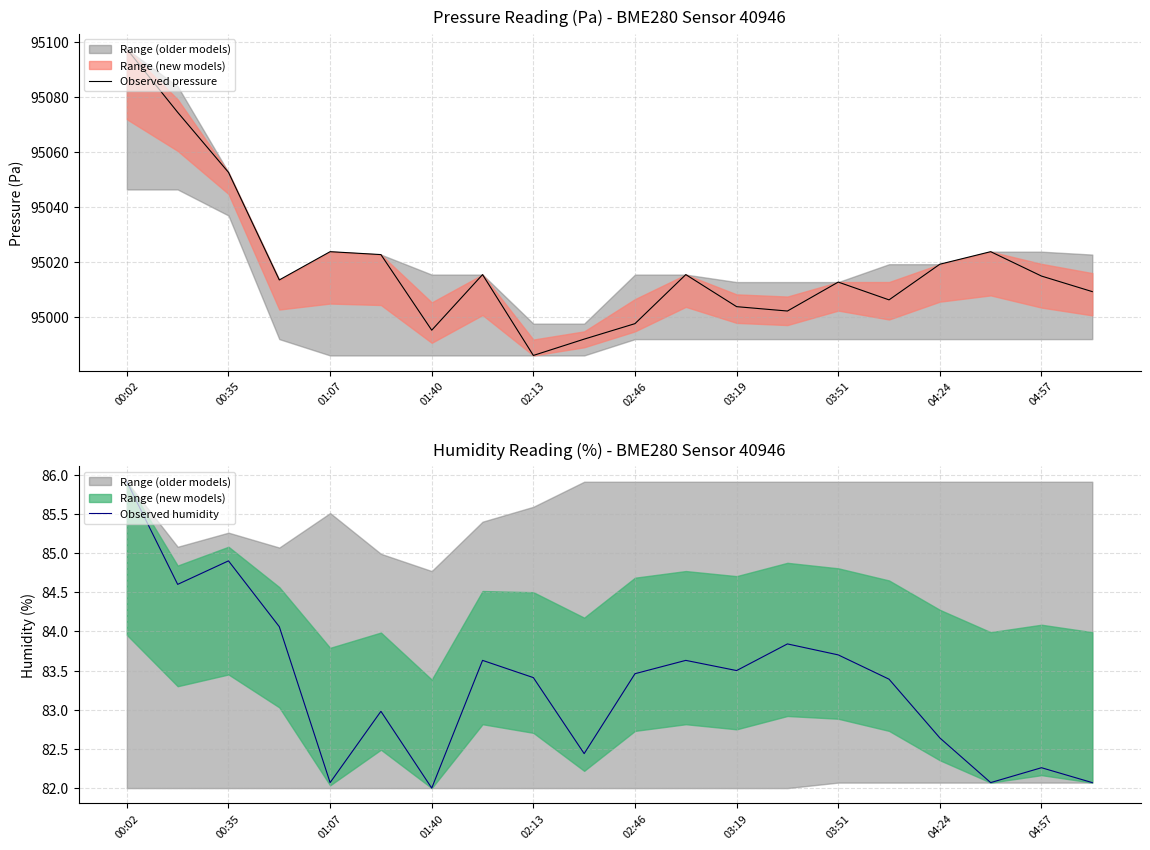

Rank the series by their maximum value, from lowest to highest.

Observed humidity, Observed pressure